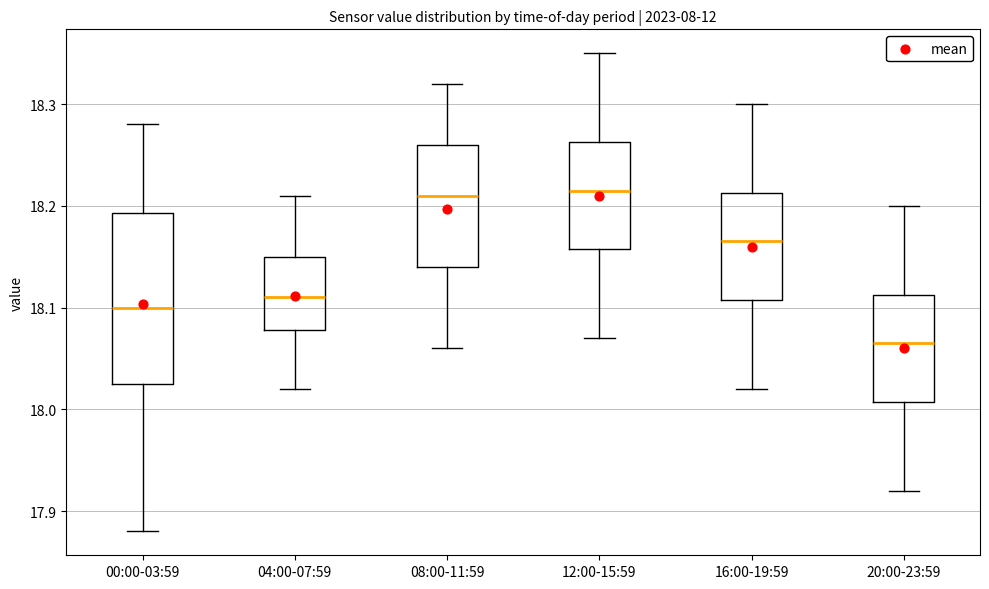

Reading left to right, transcribe this box plot: for each box, give where its median line is, the range the box spans, and where its two whiskers end, as read against the y-axis. The values are not printed on the chart, so give them approximately, as read against the axis.

00:00-03:59: median 18.10, box 18.03 to 18.19, whiskers 17.88 to 18.28
04:00-07:59: median 18.11, box 18.08 to 18.15, whiskers 18.02 to 18.21
08:00-11:59: median 18.21, box 18.14 to 18.26, whiskers 18.06 to 18.32
12:00-15:59: median 18.22, box 18.16 to 18.26, whiskers 18.07 to 18.35
16:00-19:59: median 18.17, box 18.11 to 18.21, whiskers 18.02 to 18.30
20:00-23:59: median 18.07, box 18.01 to 18.11, whiskers 17.92 to 18.20